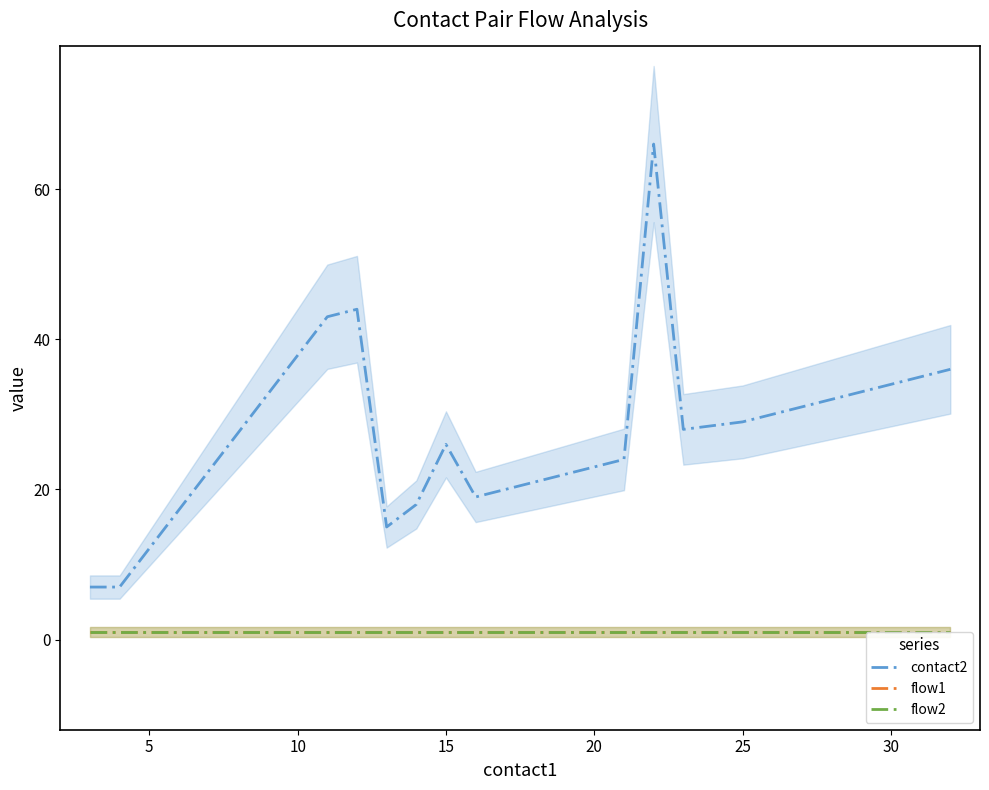

What is the lowest value of the contact2 series?

7